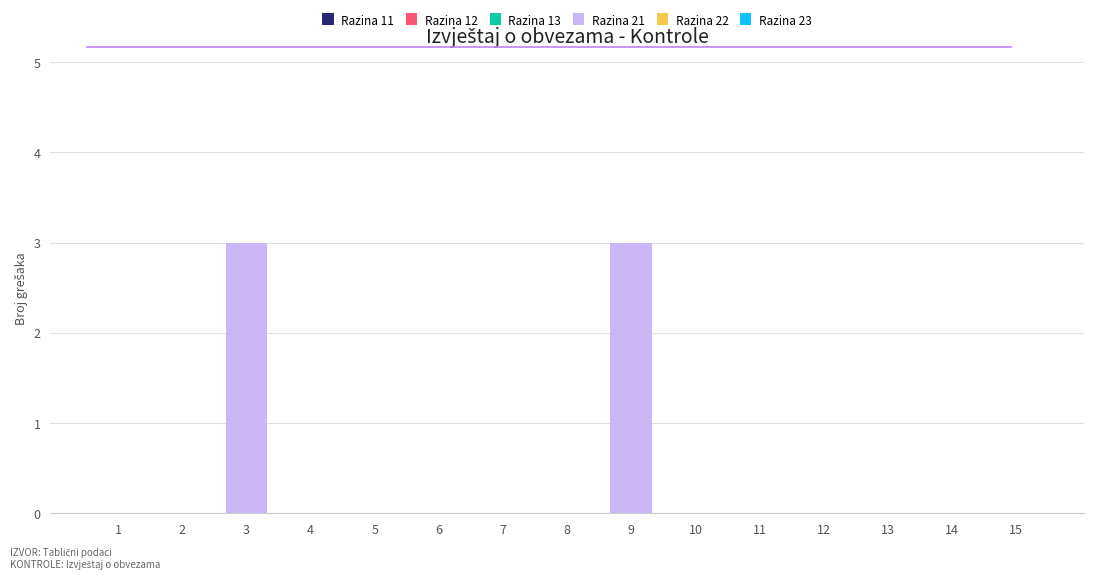

Is it true that the value at 8 is 0?

True